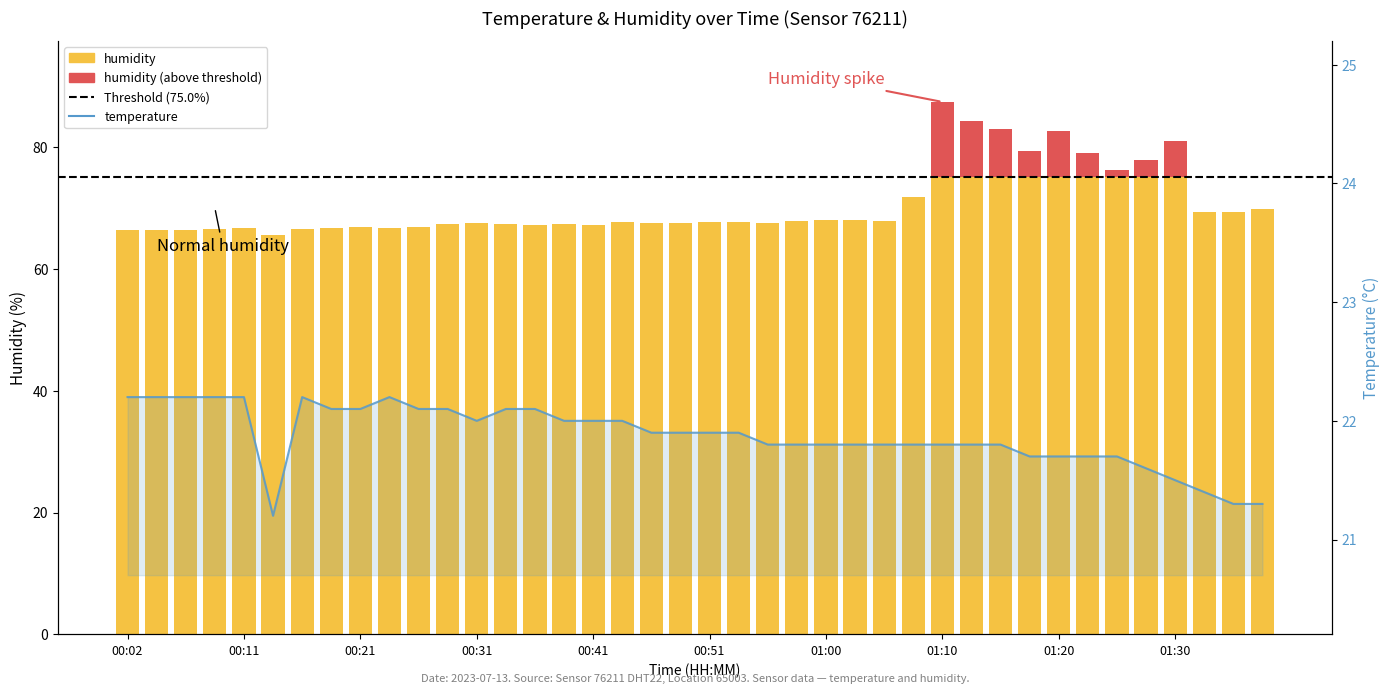

What is the smallest value displayed?

21.2